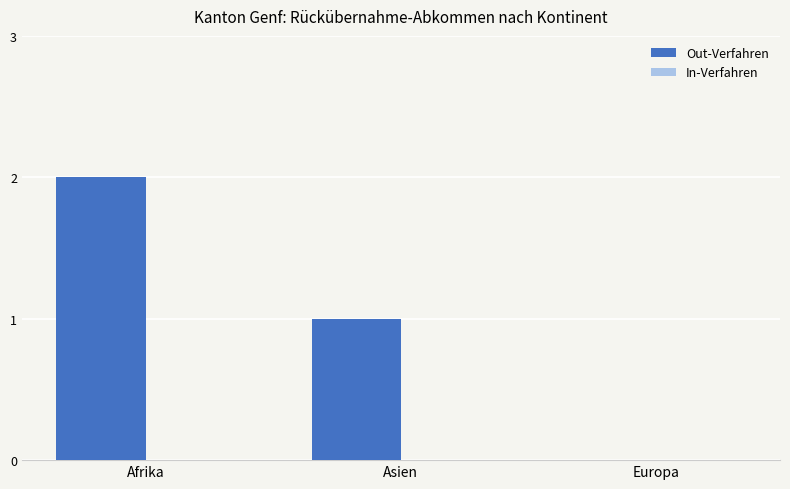

Are the bars horizontal?

No